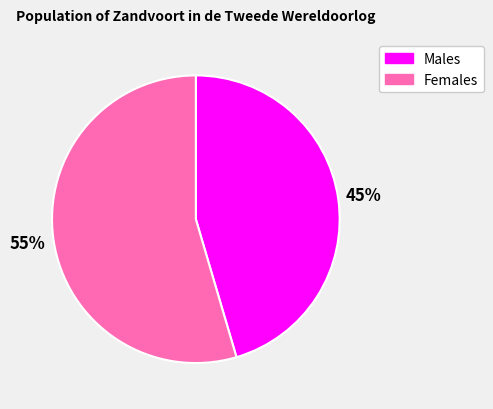

Is there a majority slice in this chart?

Yes